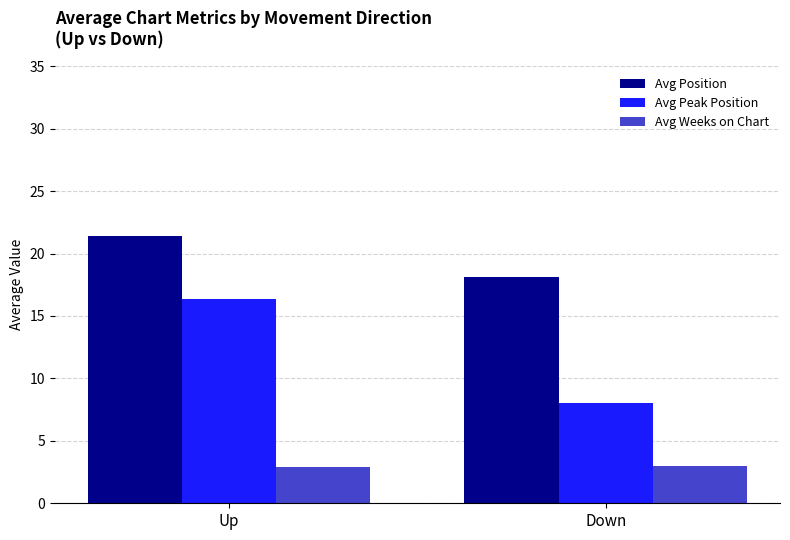

The Avg Peak Position series shows 8.0 at Down. True or false?

True